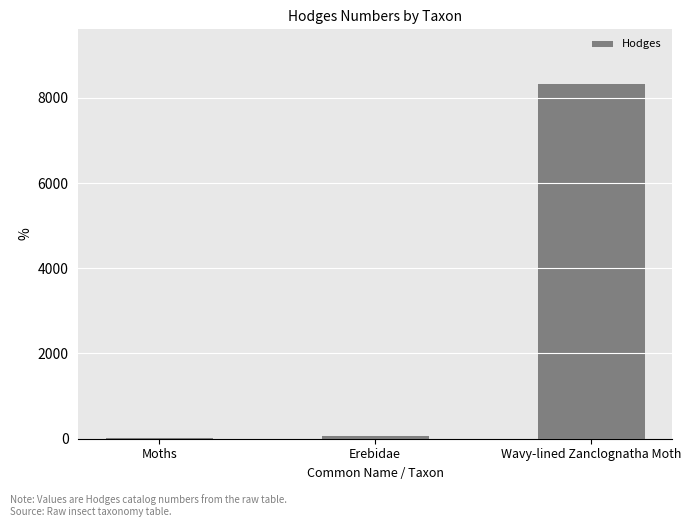

Reading left to right, extract all data points from this chart.

29.0	93.2	8353.0